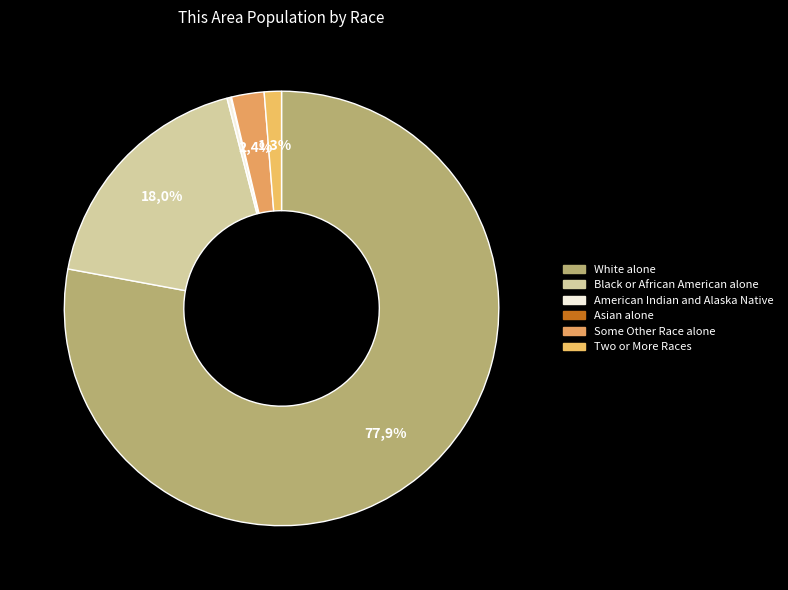

Which category has the biggest portion of the pie?

White alone